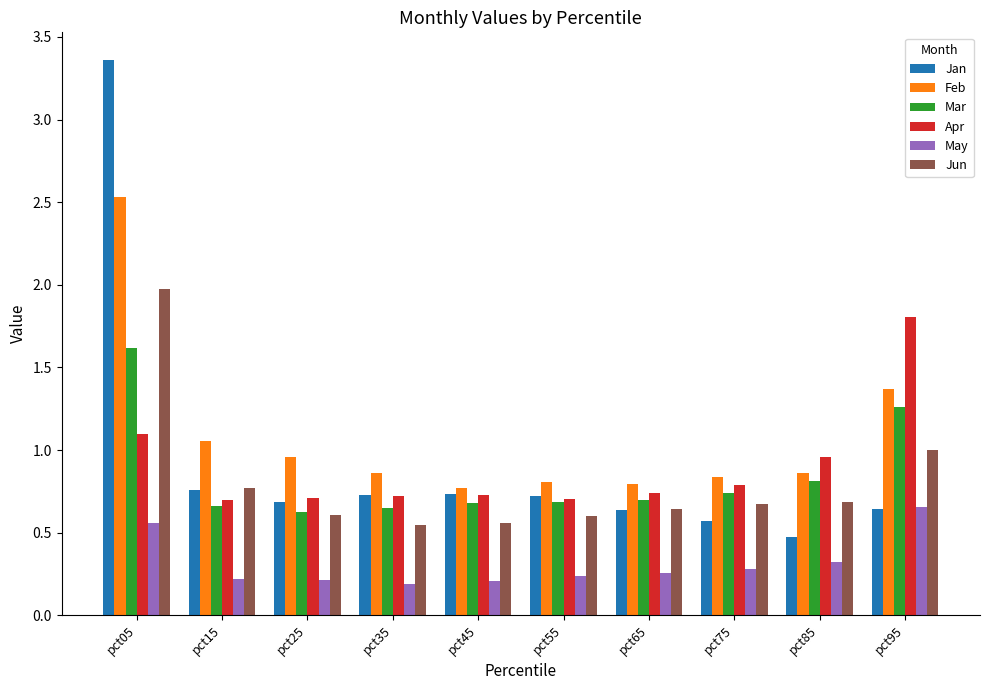

What is the spread (max minus min) of values at pct95?

1.2